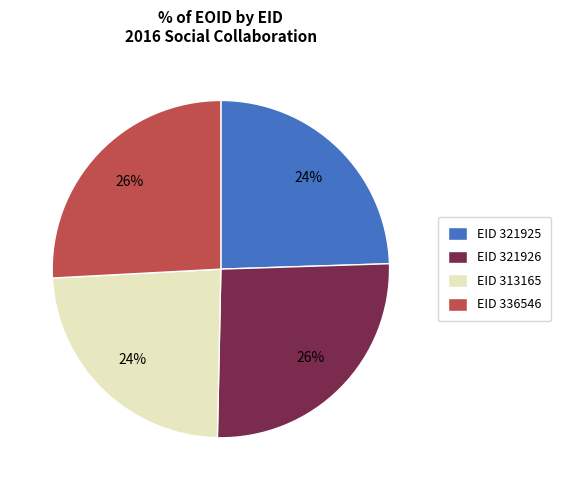

To the nearest percent, what is the average slice percentage?

25%